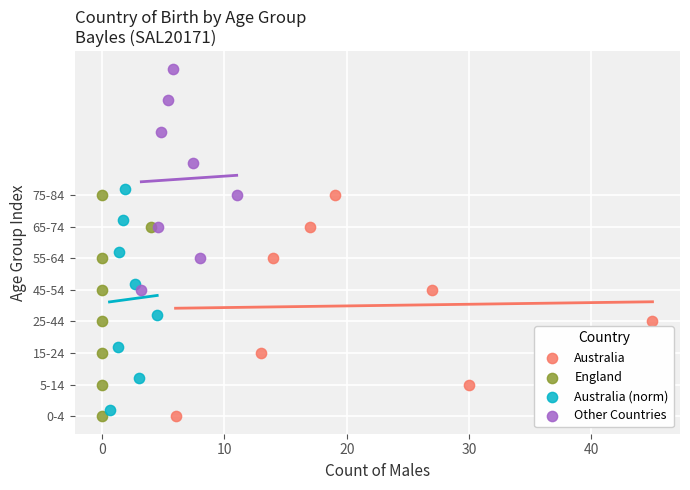

Which series contains the highest Y value?

Other Countries